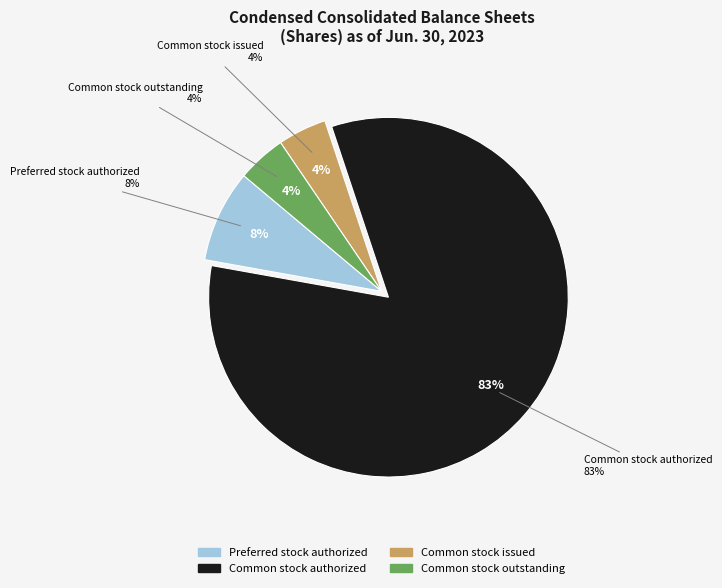

To the nearest percent, what portion does Common stock issued represent?

4%